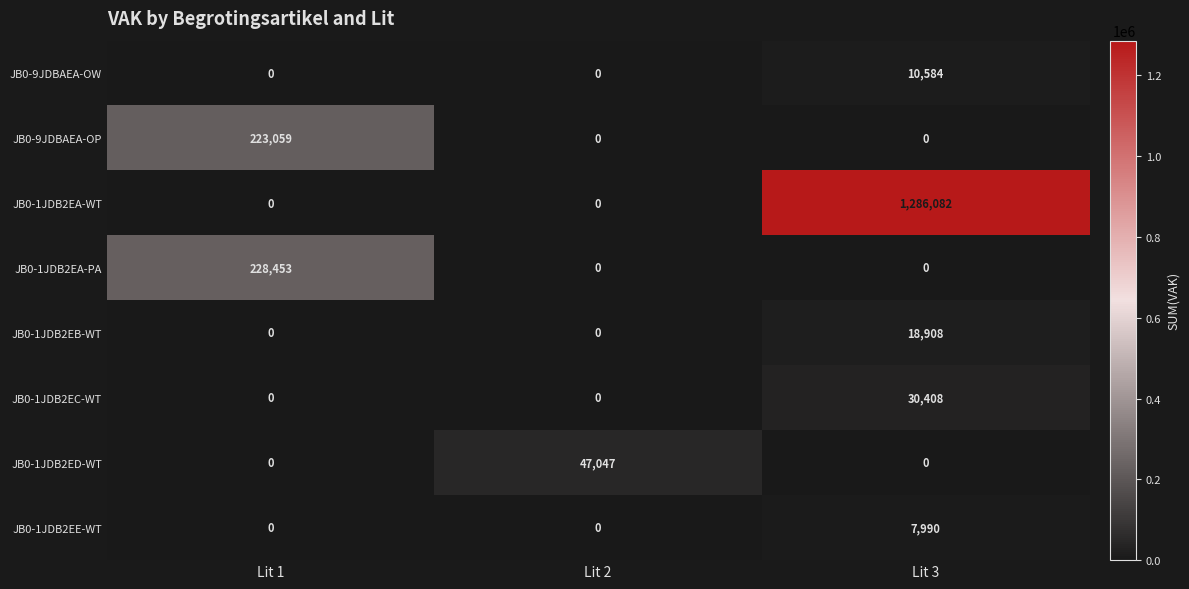

List the series in order of their peak value, lowest first.

JB0-1JDB2EE-WT, JB0-9JDBAEA-OW, JB0-1JDB2EB-WT, JB0-1JDB2EC-WT, JB0-1JDB2ED-WT, JB0-9JDBAEA-OP, JB0-1JDB2EA-PA, JB0-1JDB2EA-WT